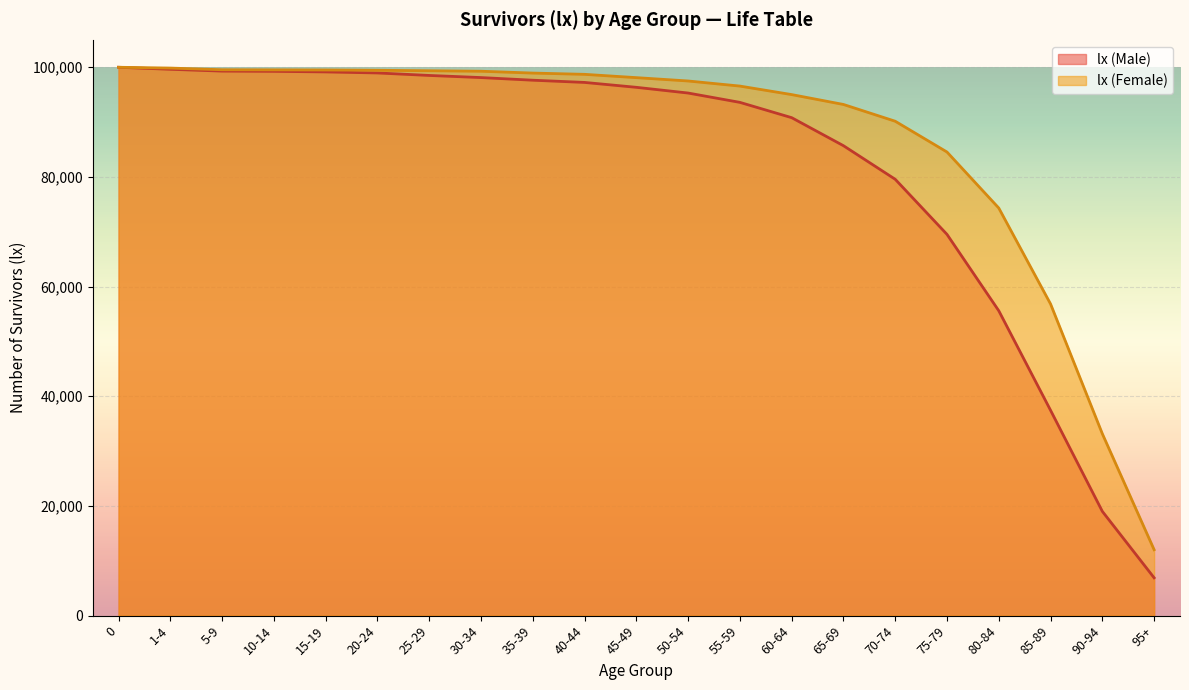

True or false: lx (Male) and lx (Female) cross at least once.

False